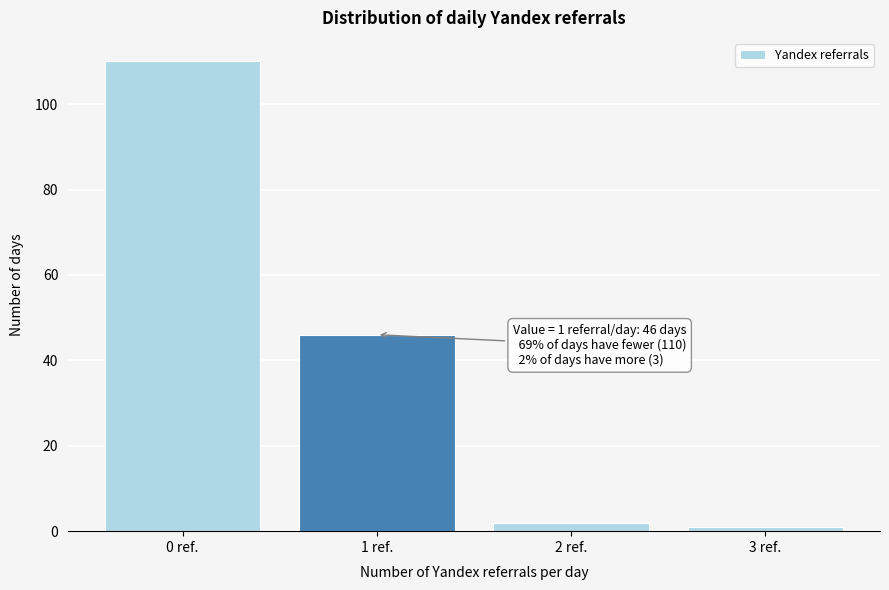

Reading right to left, list all the values displayed in this chart.

1	2	46	110